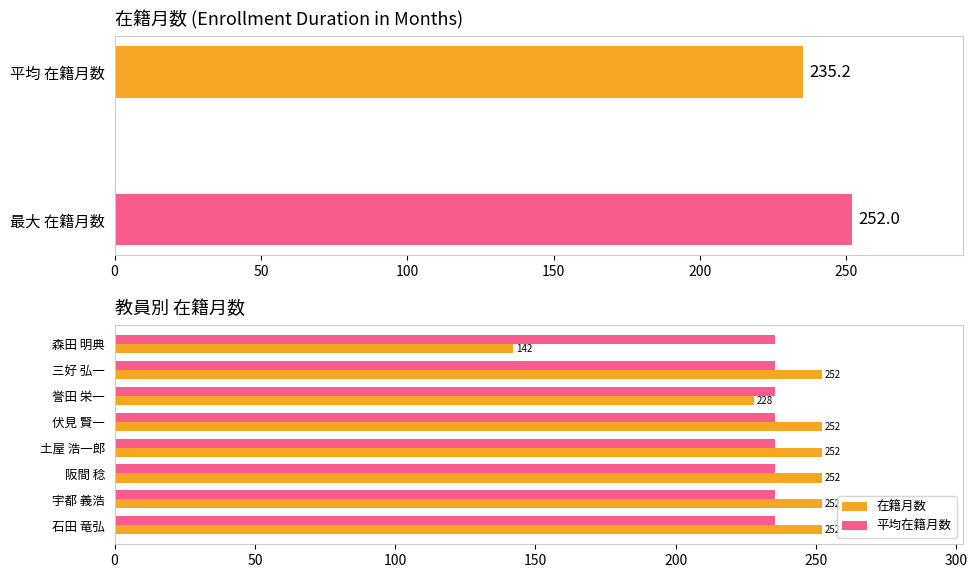

The 平均在籍月数 series shows 106.6 at 土屋 浩一郎. True or false?

False